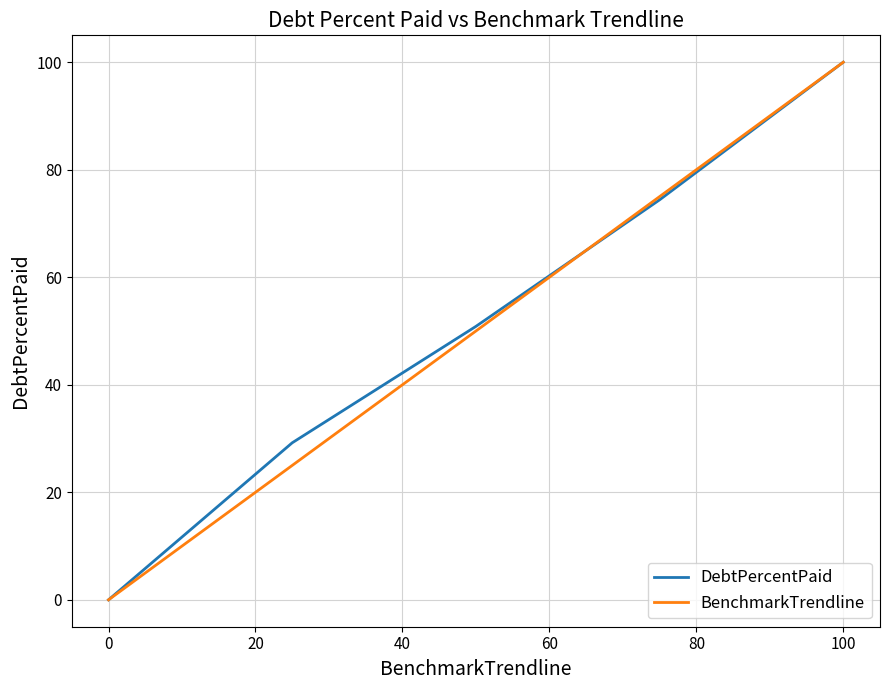

How many lines are shown in the chart?

2